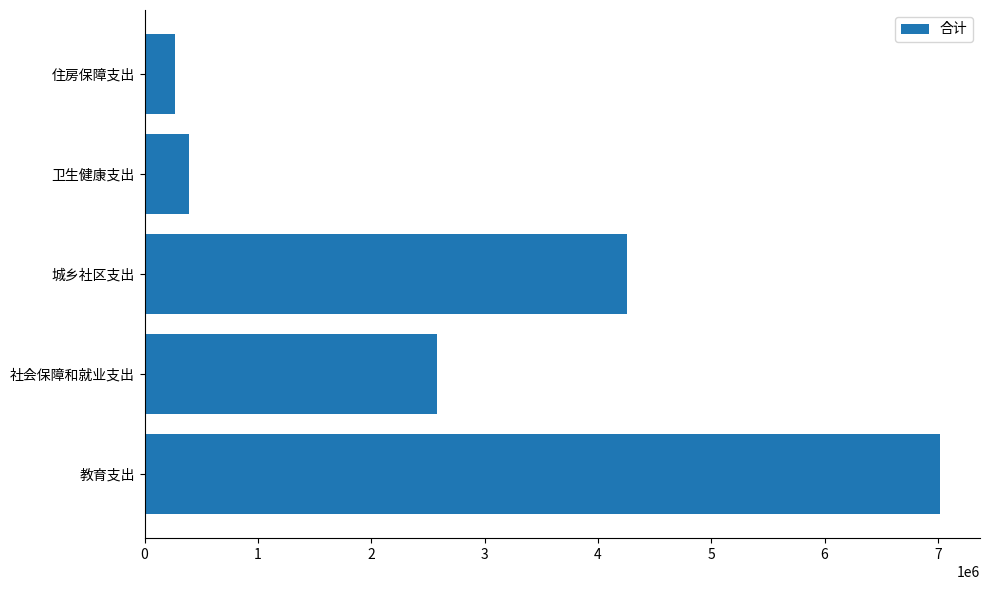

Reading bottom to top, list all the values displayed in this chart.

7020700	2579000	4252400	392100	269200